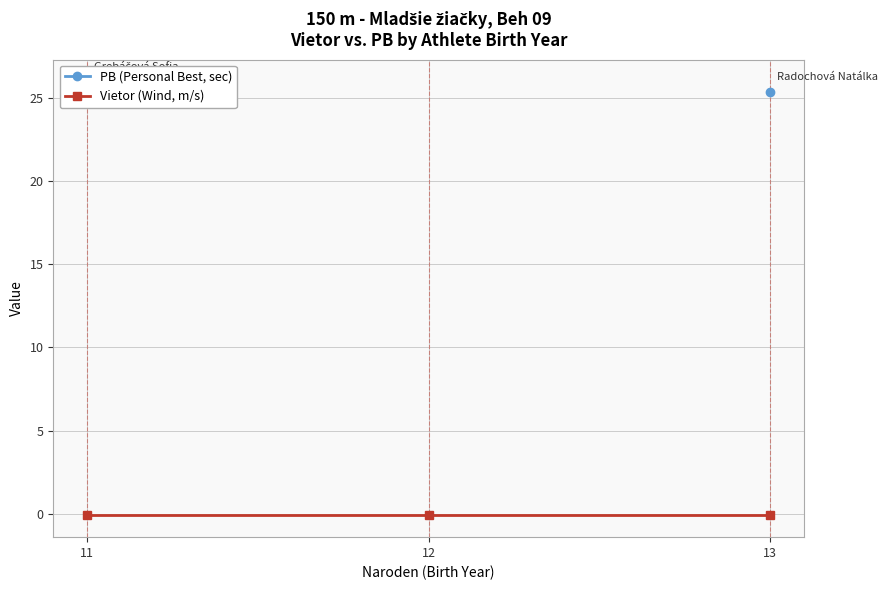

What are all the series names shown in the legend?

PB (Personal Best, sec), Vietor (Wind, m/s)